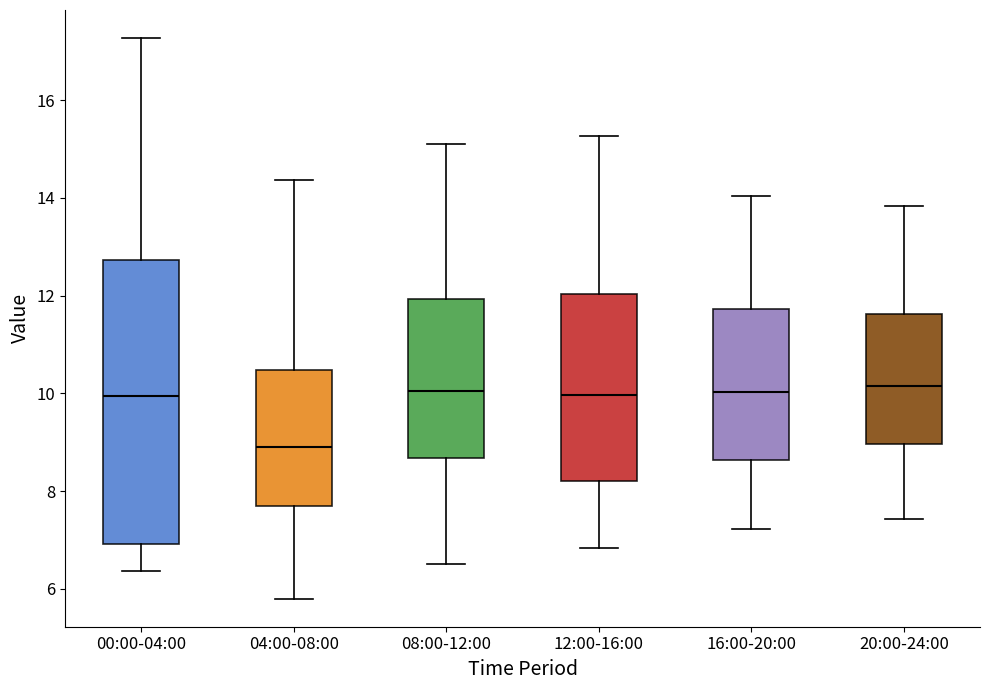

Reading left to right, transcribe this box plot: for each box, give where its median line is, the range the box spans, and where its two whiskers end, as read against the y-axis. The values are not printed on the chart, so give them approximately, as read against the axis.

00:00-04:00: median 10.0, box 7.0 to 12.8, whiskers 6.4 to 17.2
04:00-08:00: median 9.0, box 7.6 to 10.4, whiskers 5.8 to 14.4
08:00-12:00: median 10.0, box 8.6 to 12.0, whiskers 6.6 to 15.2
12:00-16:00: median 10.0, box 8.2 to 12.0, whiskers 6.8 to 15.2
16:00-20:00: median 10.0, box 8.6 to 11.8, whiskers 7.2 to 14.0
20:00-24:00: median 10.2, box 9.0 to 11.6, whiskers 7.4 to 13.8